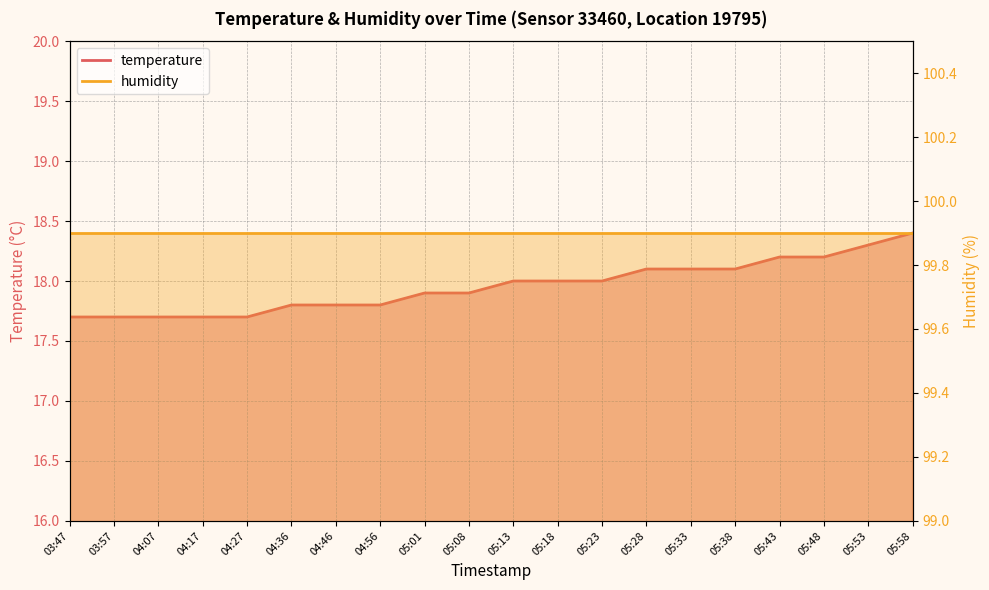

True or false: the data shows 18.1 at 05:38.

True